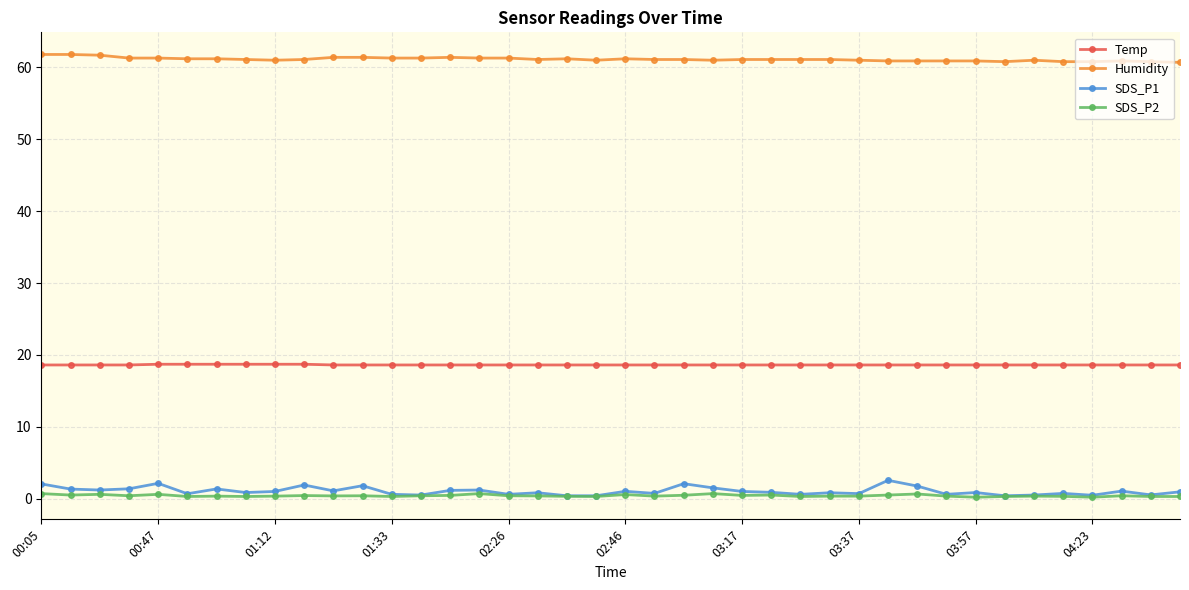

Which series has the widest spread of values?

SDS_P1